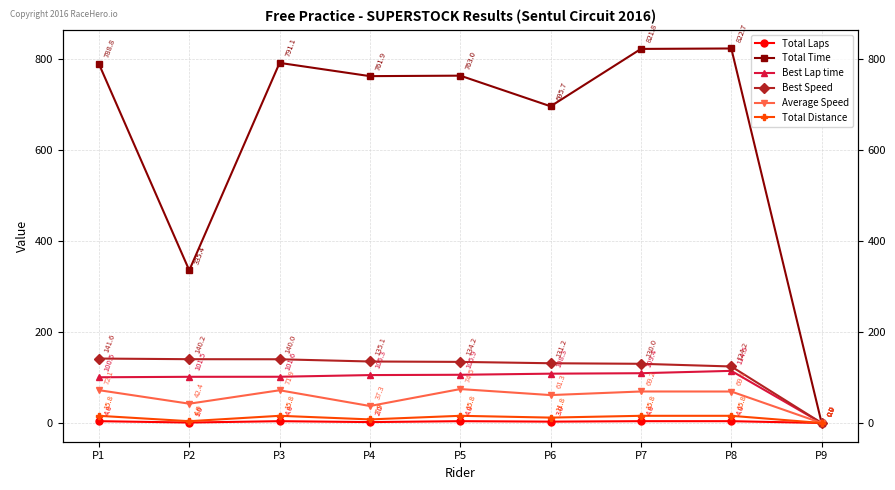

What is the total value across all series at P4?

1049.5